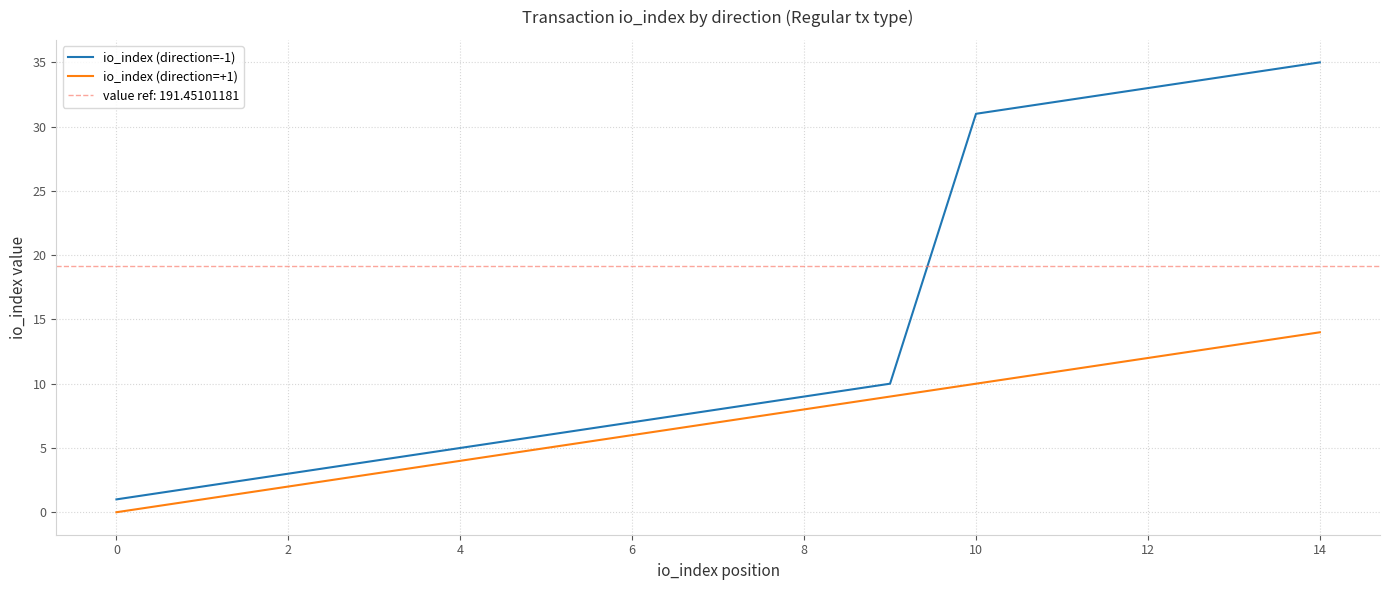

True or false: io_index (direction=-1) has a value of 52 at 14.

False